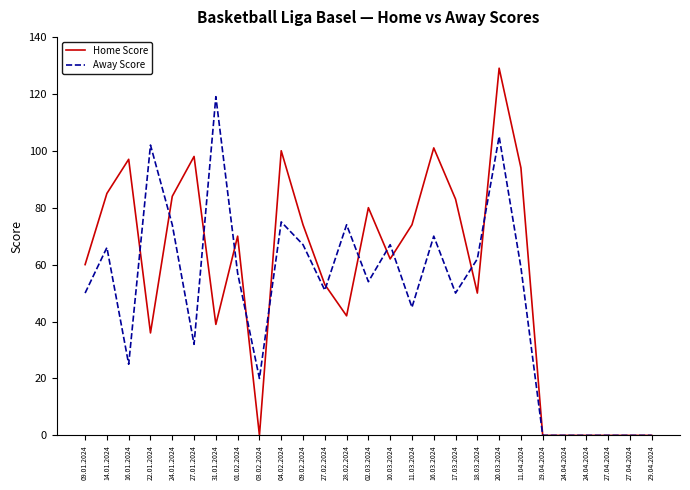

What are all the series names shown in the legend?

Home Score, Away Score